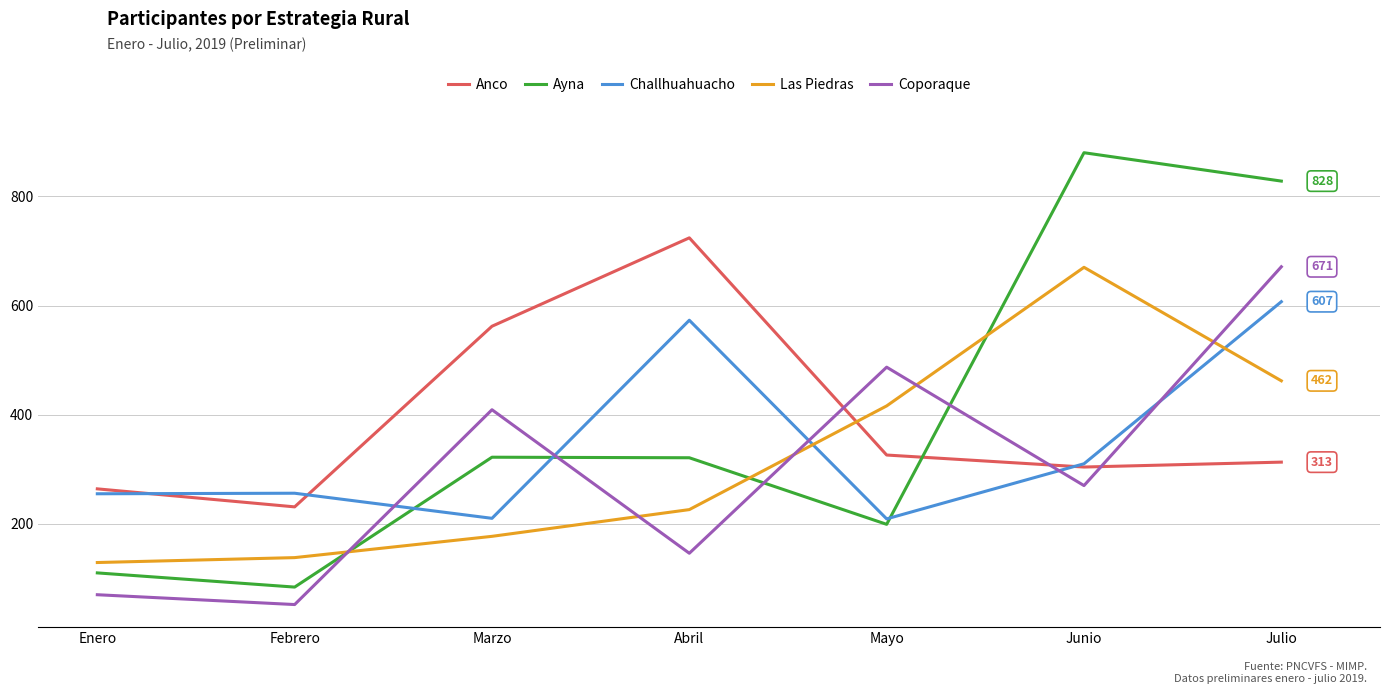

What is the total value across all series at Junio?

2434